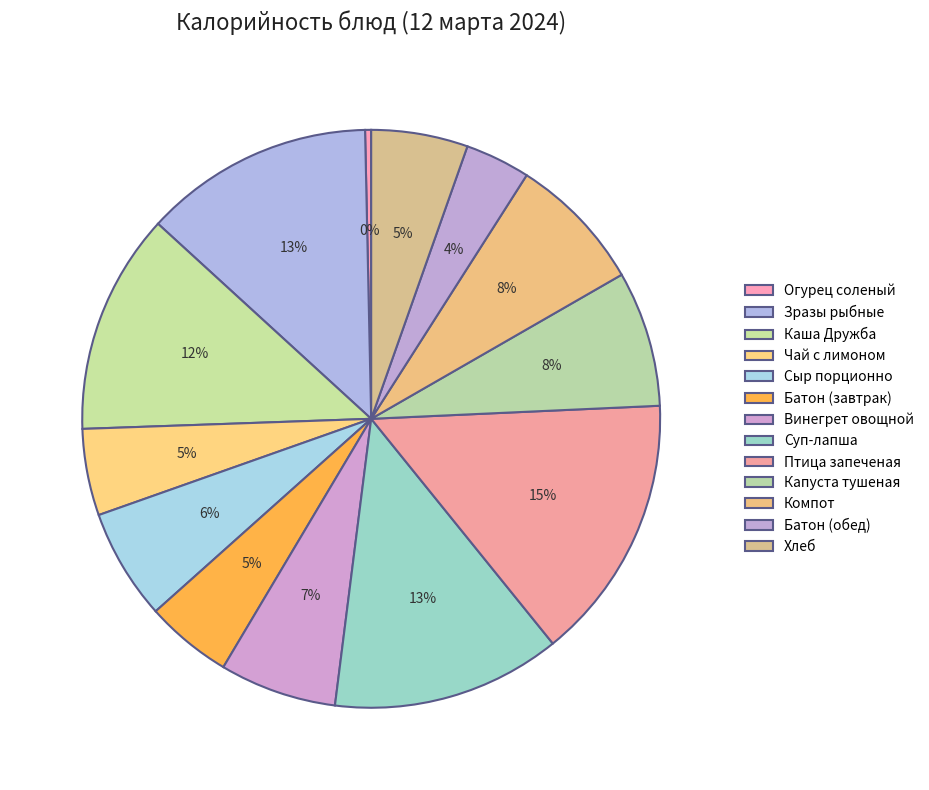

What is the change in value from Сыр порционно to Батон (обед)?

-33.0